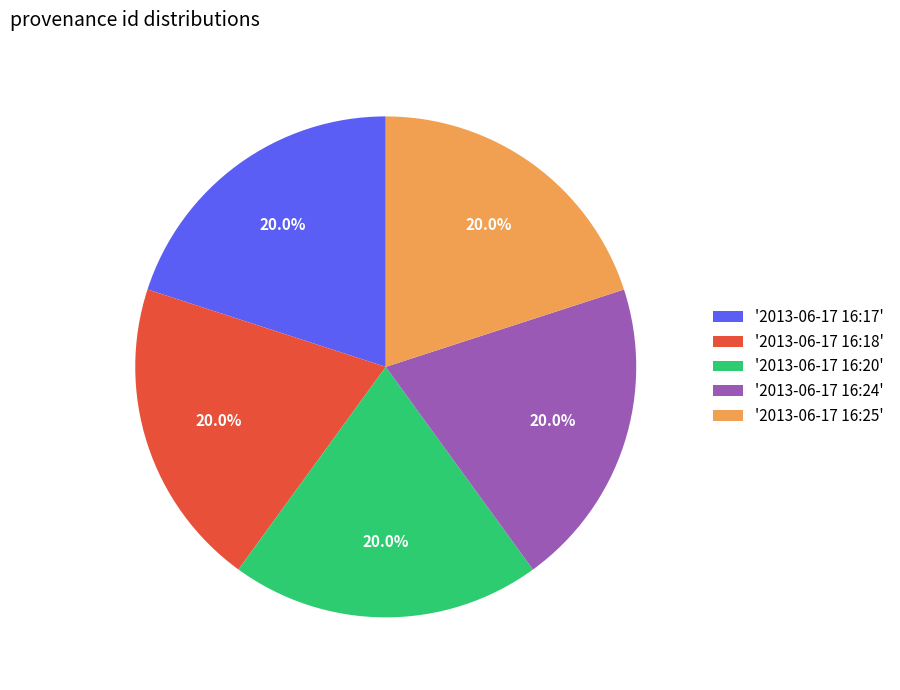

What is the ratio of the value at '2013-06-17 16:18' to the value at '2013-06-17 16:25'?

1.0